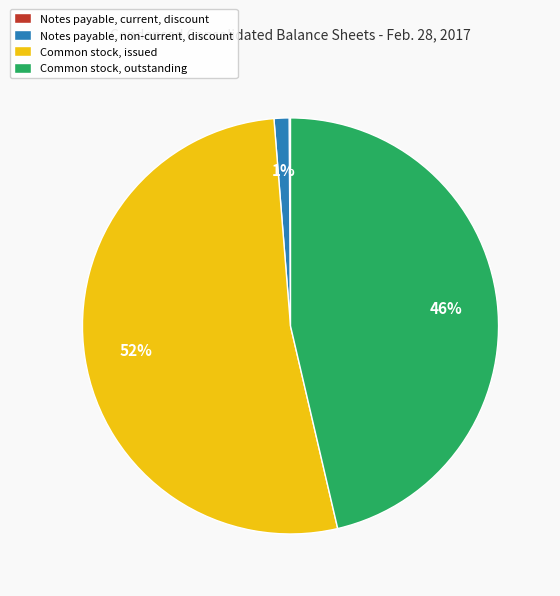

The Common stock, outstanding slice represents 38% of the pie. True or false?

False